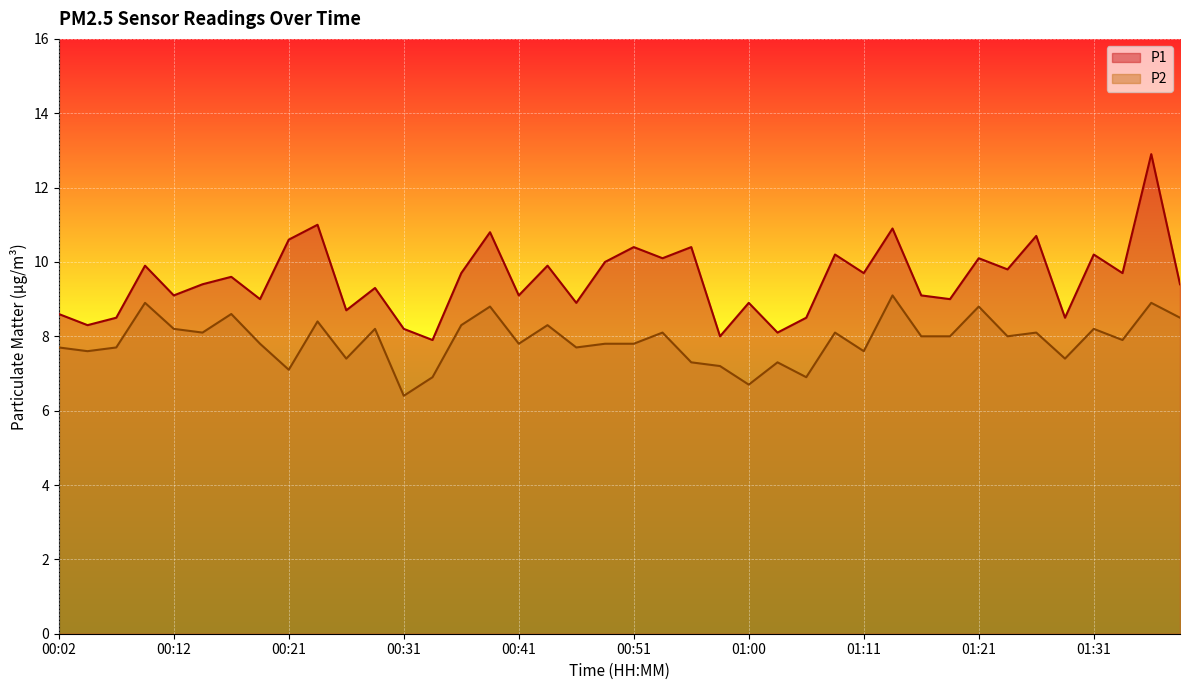

Which series has the largest total across all categories?

P1